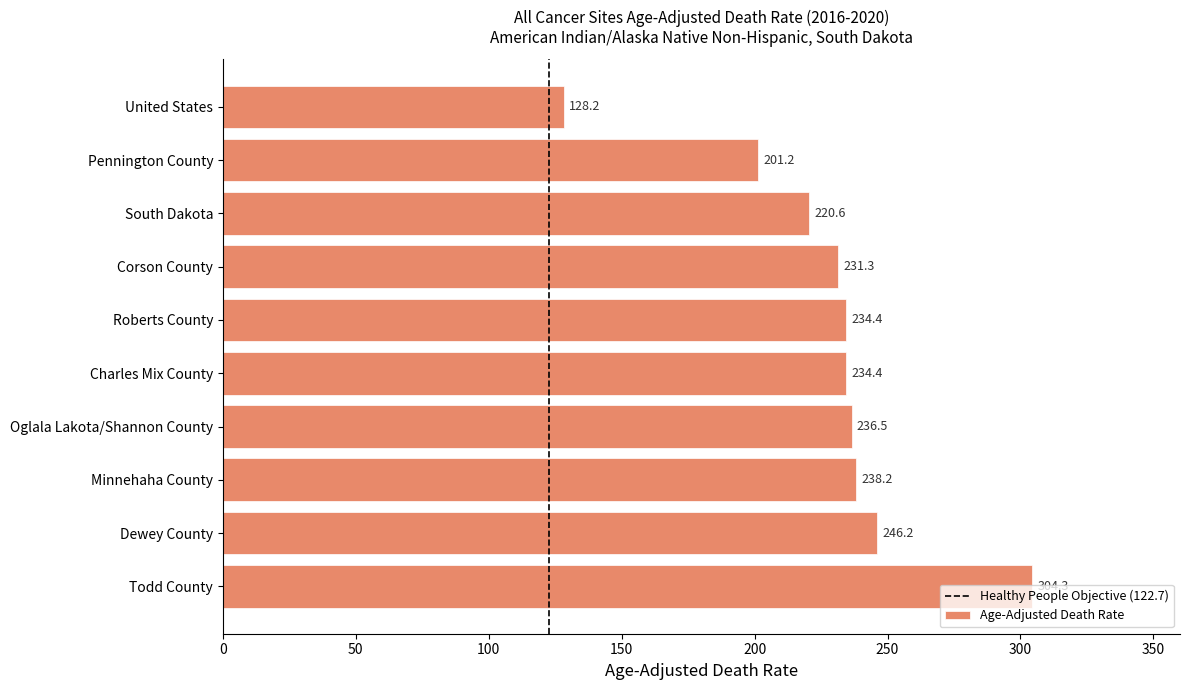

Approximately how many times larger is the value at Todd County compared to Roberts County?

1.3